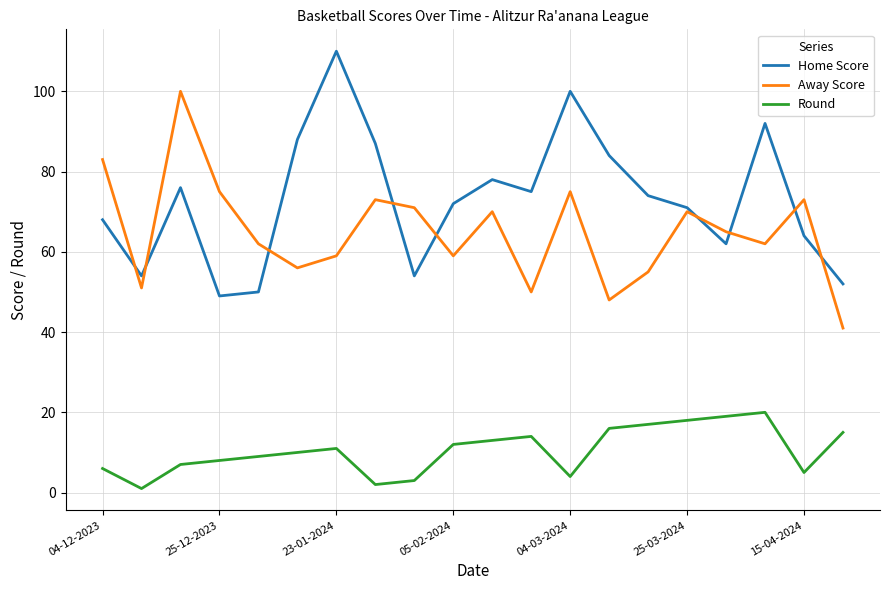

List the series in order of their peak value, highest first.

Home Score, Away Score, Round